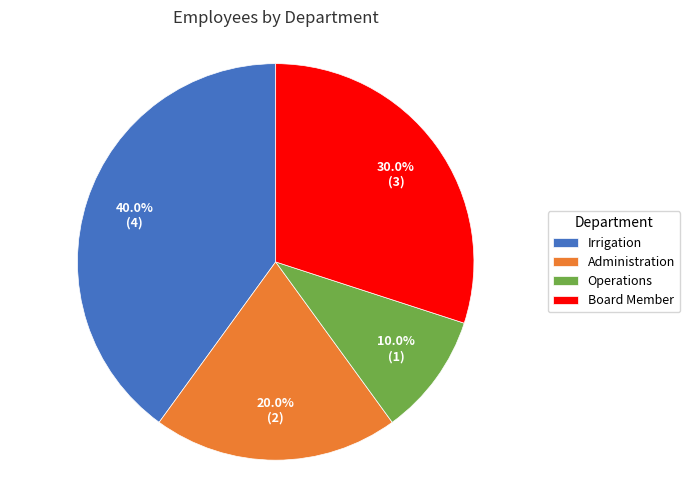

Is there a majority slice in this chart?

No